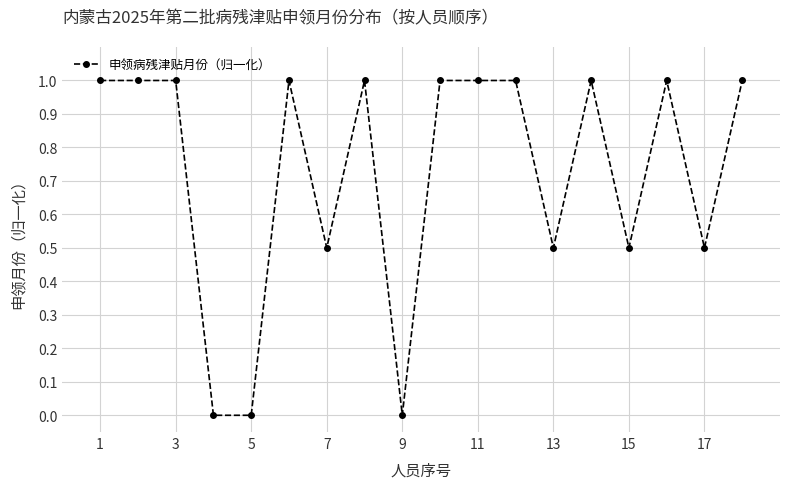

What is the value of the 10th point from the left?

1.0